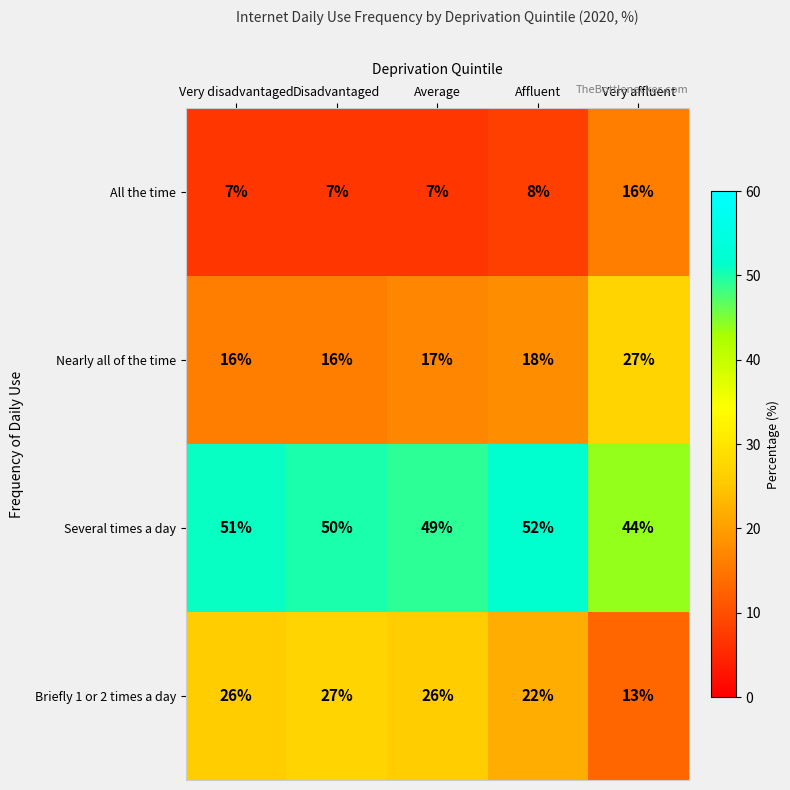

Reading right to left, what are all the values shown in this chart?

All the time: 16	8	7	7	7
Nearly all of the time: 27	18	17	16	16
Several times a day: 44	52	49	50	51
Briefly 1 or 2 times a day: 13	22	26	27	26